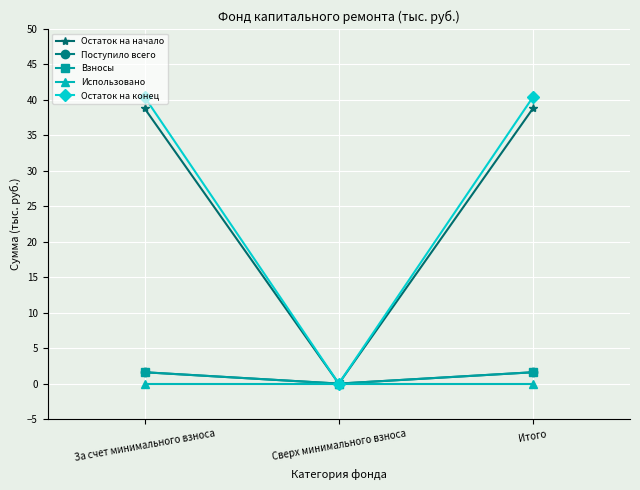

Reading left to right, list all the values displayed in this chart.

Остаток на начало: 38.8	0.0	38.8
Поступило всего: 1.6	0.0	1.6
Взносы: 1.6	0.0	1.6
Использовано: 0.0	0.0	0.0
Остаток на конец: 40.4	0.0	40.4